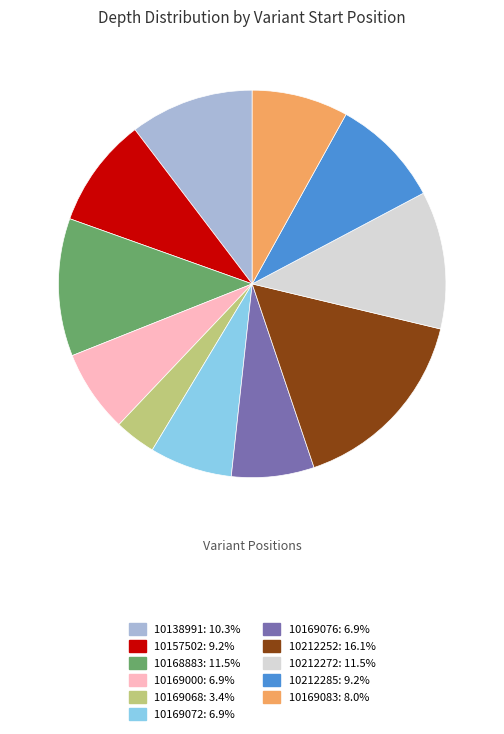

Is there any slice that represents more than half of the pie?

No